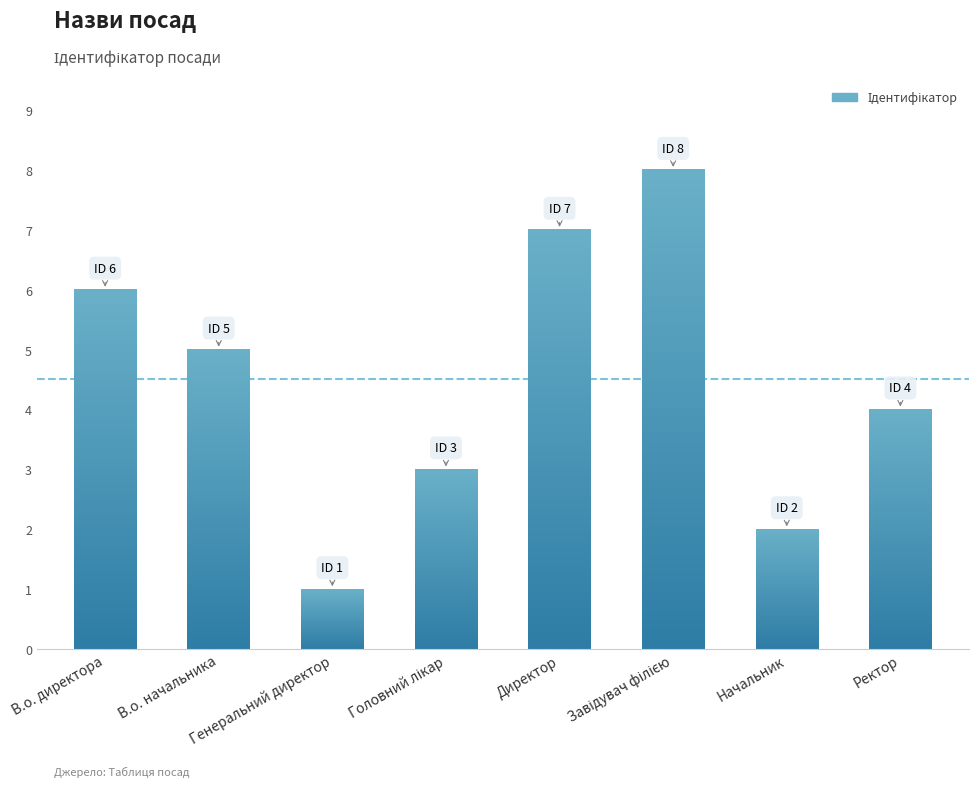

What is the greatest value displayed?

8